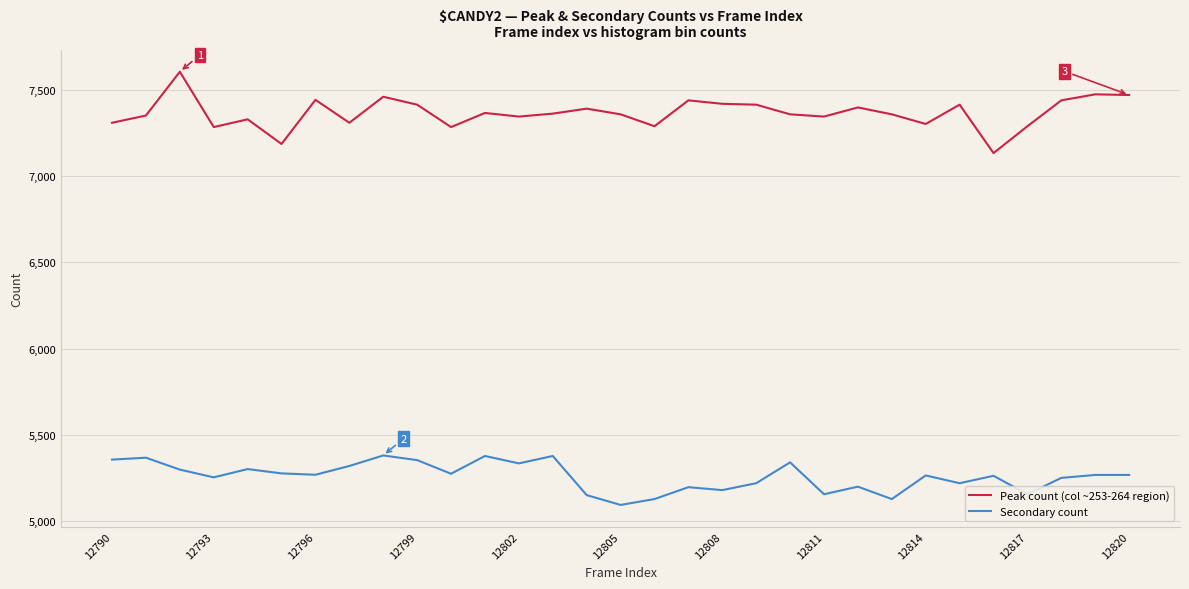

At how many categories does at least one series exceed 5304?

31